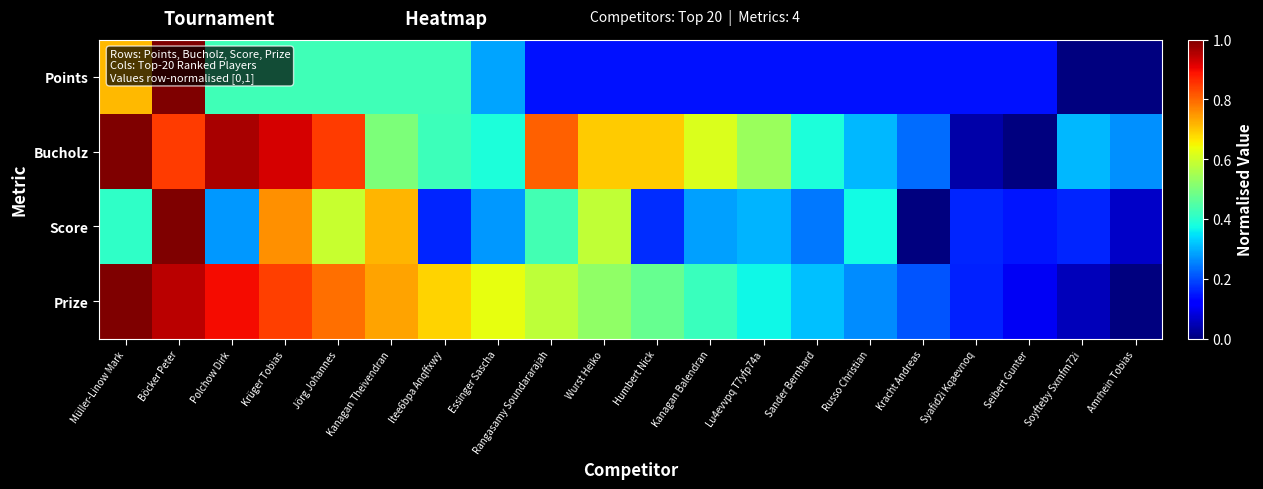

Reading left to right, transcribe all the data shown in this chart.

Points: Müller-Linow Mark=0.7	Böcker Peter=1.0	Polchow Dirk=0.4	Krüger Tobias=0.4	Jörg Johannes=0.4	Kanagan Theivendran=0.4	Itee6bpa Anqffxwy=0.4	Essinger Sascha=0.3	Rangasamy Soundararajah=0.1	Wurst Heiko=0.1	Humbert Nick=0.1	Kanagan Balendran=0.1	Lu4evvpq T7yfp74a=0.1	Sander Bernhard=0.1	Russo Christian=0.1	Kracht Andreas=0.1	Syafid2i Kqaevnoq=0.1	Seibert Gunter=0.1	Soyfteby Sxmfm72i=0.0	Amrhein Tobias=0.0
Bucholz: Müller-Linow Mark=1.0	Böcker Peter=0.8	Polchow Dirk=1.0	Krüger Tobias=0.9	Jörg Johannes=0.8	Kanagan Theivendran=0.5	Itee6bpa Anqffxwy=0.4	Essinger Sascha=0.4	Rangasamy Soundararajah=0.8	Wurst Heiko=0.7	Humbert Nick=0.7	Kanagan Balendran=0.6	Lu4evvpq T7yfp74a=0.5	Sander Bernhard=0.4	Russo Christian=0.3	Kracht Andreas=0.2	Syafid2i Kqaevnoq=0.0	Seibert Gunter=0.0	Soyfteby Sxmfm72i=0.3	Amrhein Tobias=0.3
Score: Müller-Linow Mark=0.4	Böcker Peter=1.0	Polchow Dirk=0.3	Krüger Tobias=0.8	Jörg Johannes=0.6	Kanagan Theivendran=0.7	Itee6bpa Anqffxwy=0.2	Essinger Sascha=0.3	Rangasamy Soundararajah=0.4	Wurst Heiko=0.6	Humbert Nick=0.2	Kanagan Balendran=0.3	Lu4evvpq T7yfp74a=0.3	Sander Bernhard=0.2	Russo Christian=0.4	Kracht Andreas=0.0	Syafid2i Kqaevnoq=0.2	Seibert Gunter=0.1	Soyfteby Sxmfm72i=0.2	Amrhein Tobias=0.1
Prize: Müller-Linow Mark=1.0	Böcker Peter=0.9	Polchow Dirk=0.9	Krüger Tobias=0.8	Jörg Johannes=0.8	Kanagan Theivendran=0.7	Itee6bpa Anqffxwy=0.7	Essinger Sascha=0.6	Rangasamy Soundararajah=0.6	Wurst Heiko=0.5	Humbert Nick=0.5	Kanagan Balendran=0.4	Lu4evvpq T7yfp74a=0.4	Sander Bernhard=0.3	Russo Christian=0.3	Kracht Andreas=0.2	Syafid2i Kqaevnoq=0.2	Seibert Gunter=0.1	Soyfteby Sxmfm72i=0.1	Amrhein Tobias=0.0